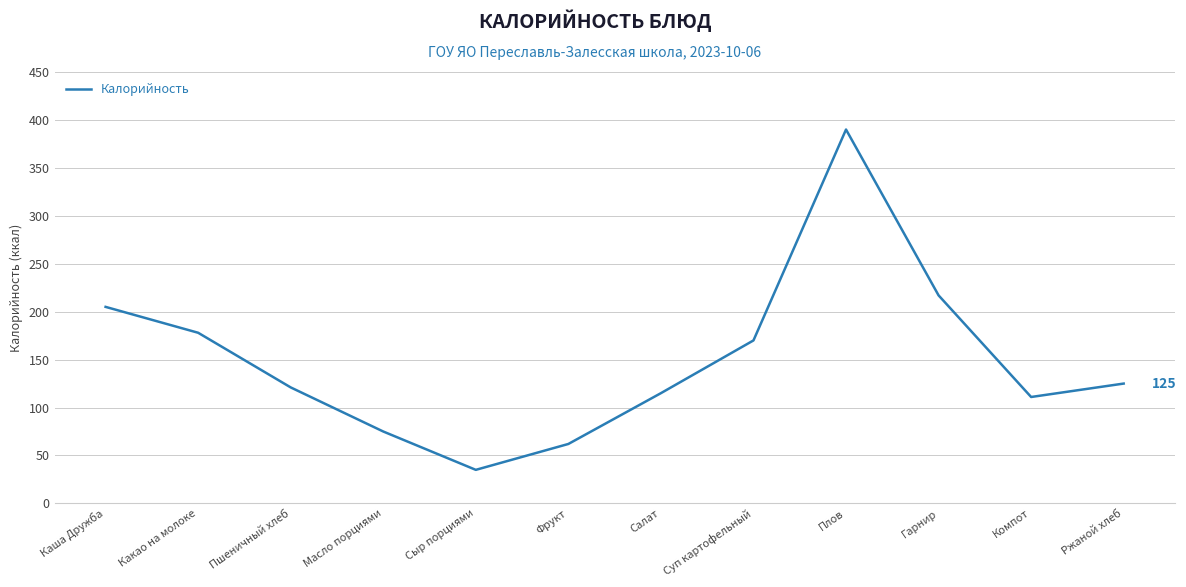

The value at Пшеничный хлеб is 121. True or false?

True